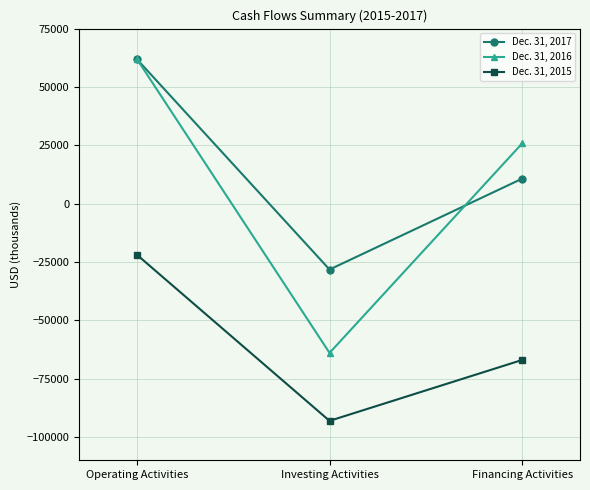

Count the Dec. 31, 2016 values in the range -63989 to 61973.

3